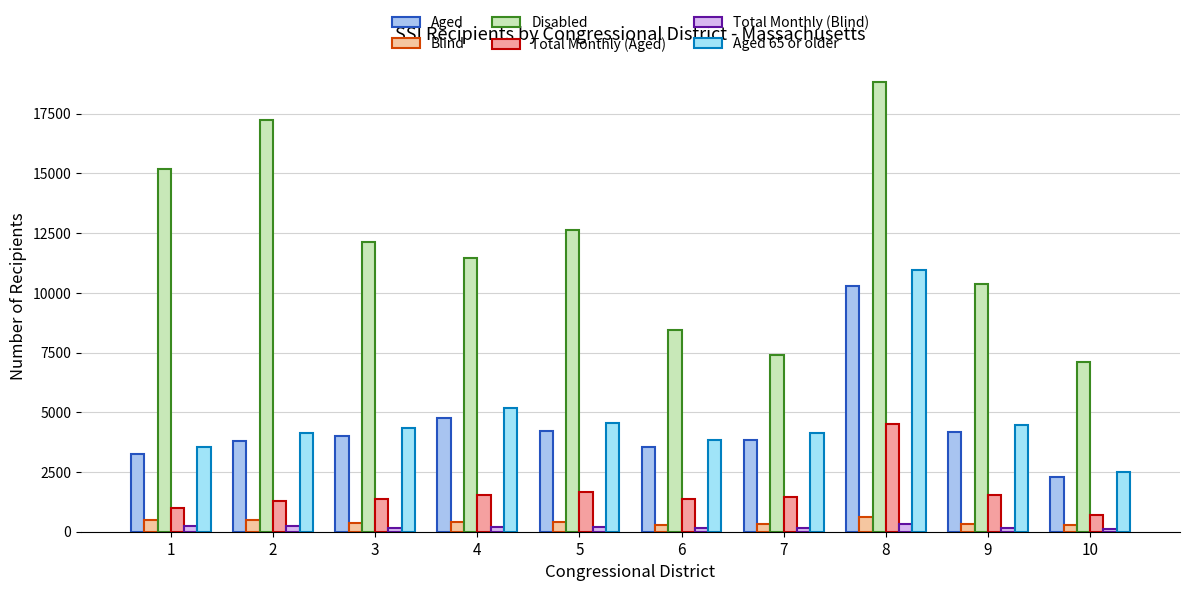

How many bars are there in total?

60